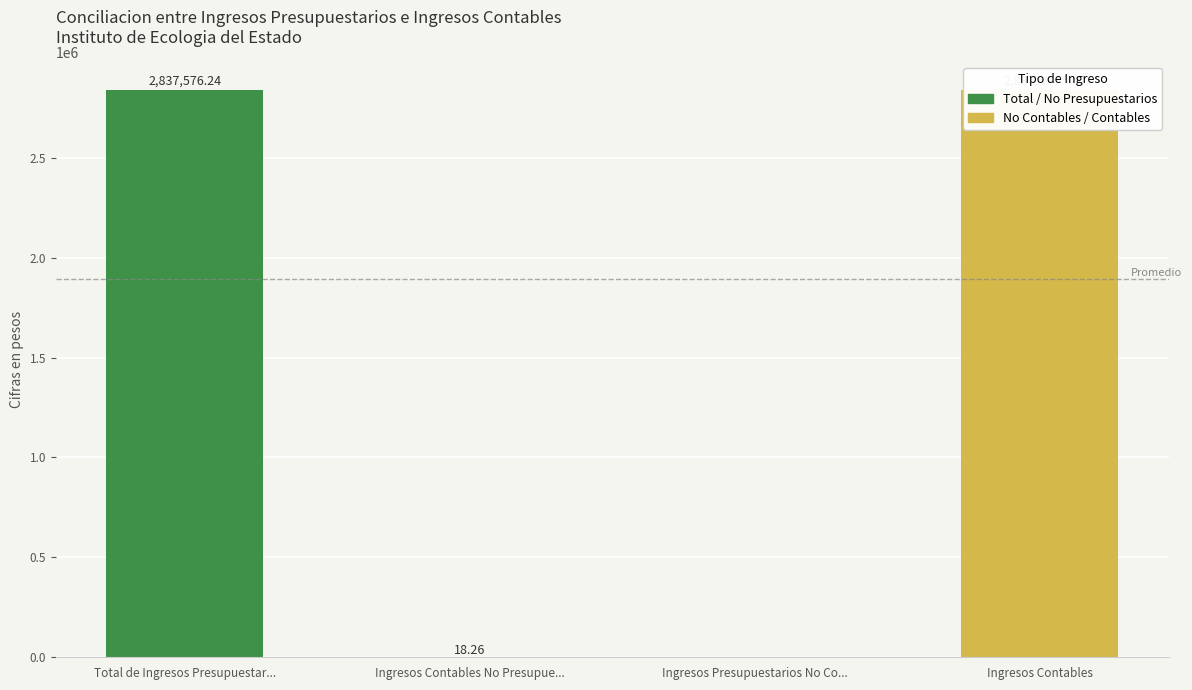

Which has a higher value, Ingresos Presupuestarios No Co... or Ingresos Contables No Presupue...?

Ingresos Contables No Presupue...